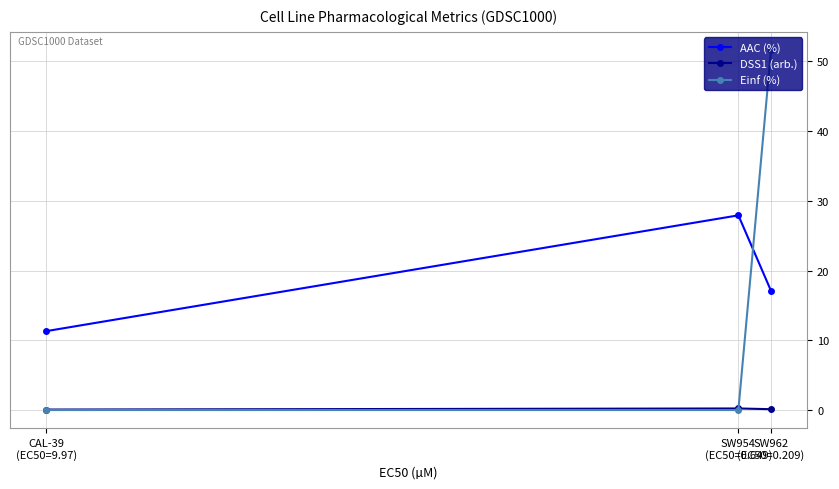

At how many categories does at least one series exceed 6?

3